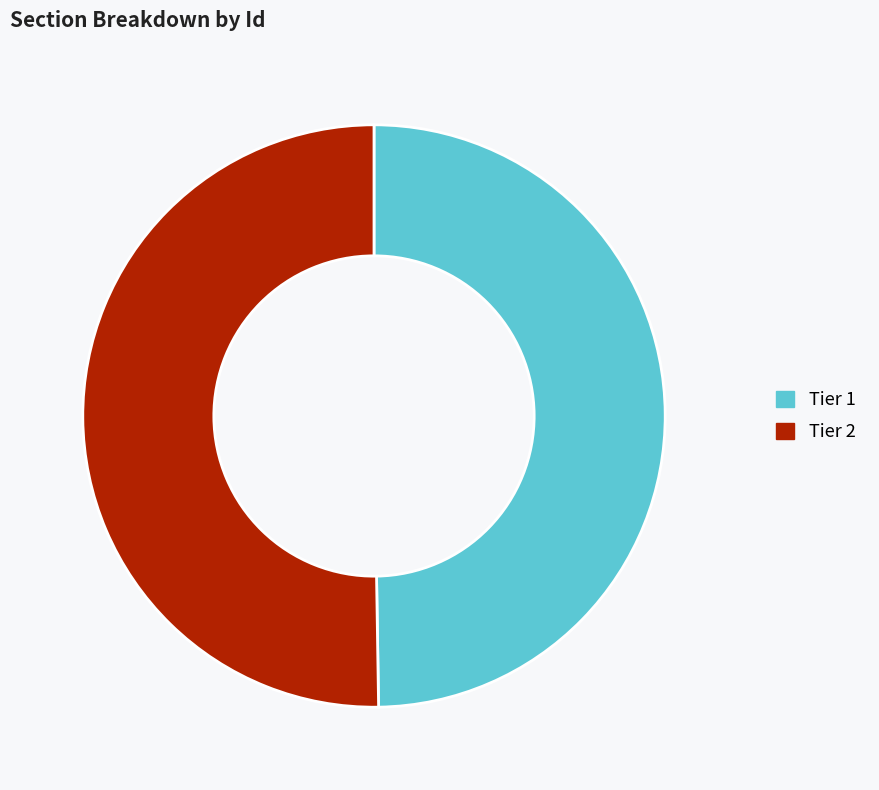

True or false: Tier 1 accounts for 50% of the total.

True